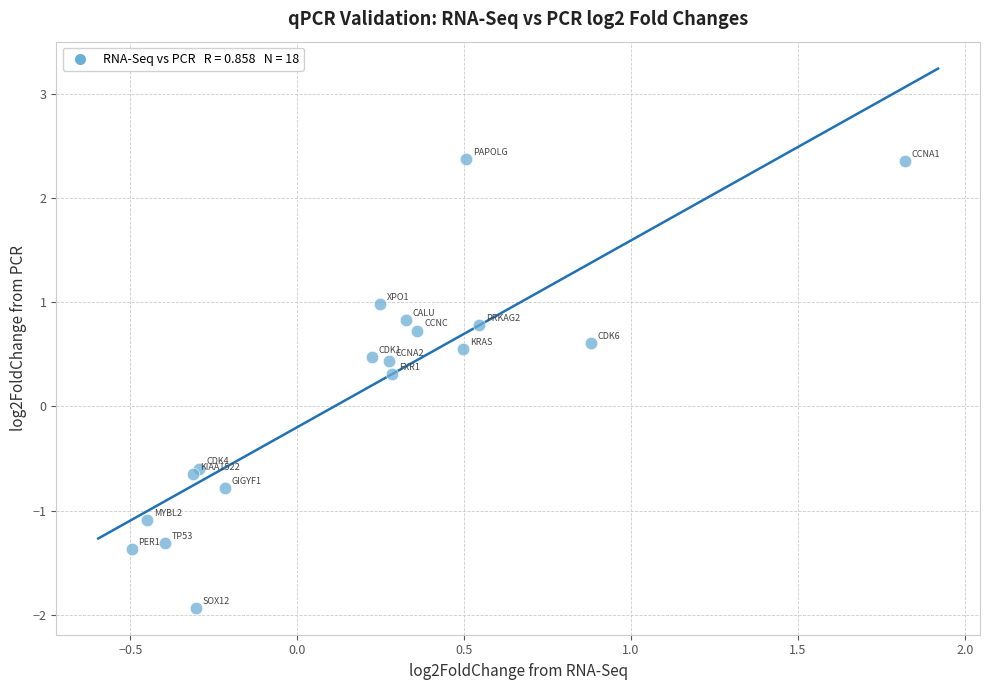

What Y value in the scatter plot is closest to 0?

0.3